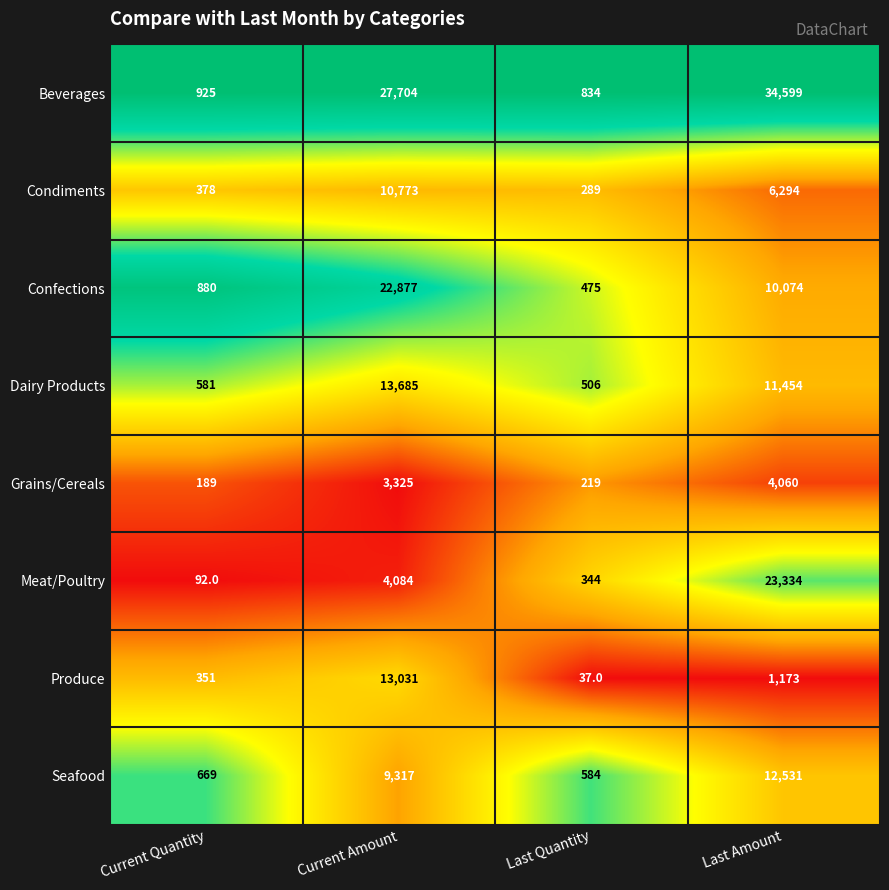

True or false: Condiments has a value of 289 at Last Quantity.

True